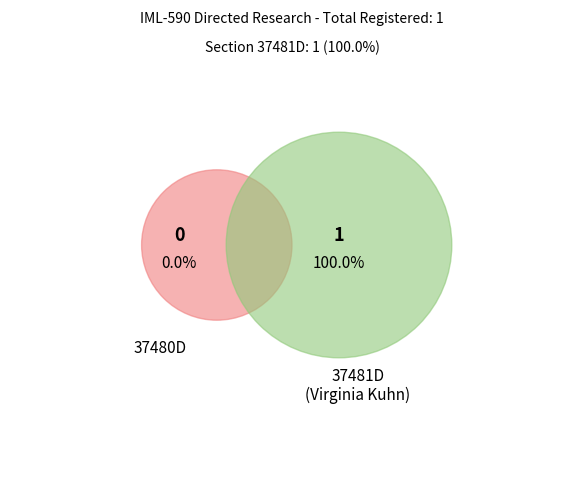

What is the total percentage of 37480D and 37481D?

100.0%